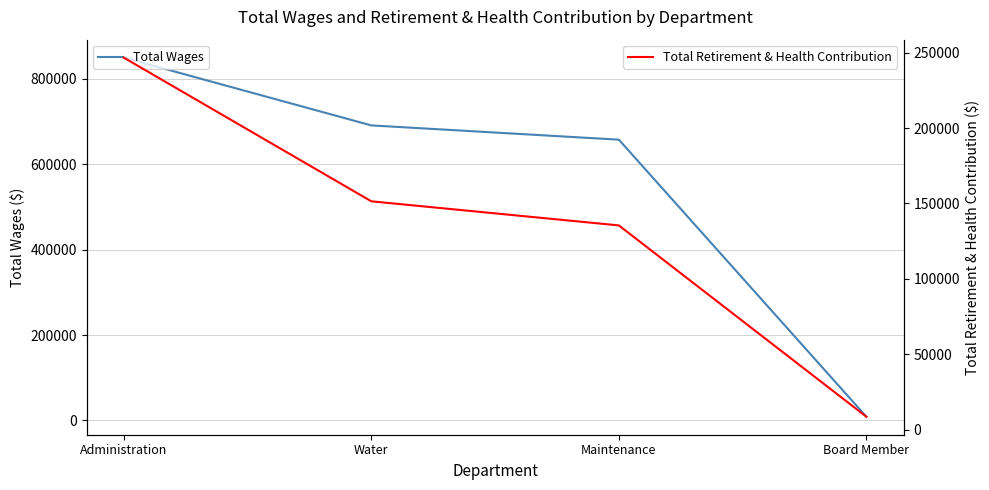

Between which two adjacent categories do Total Retirement & Health Contribution and Total Wages first intersect?

Maintenance and Board Member